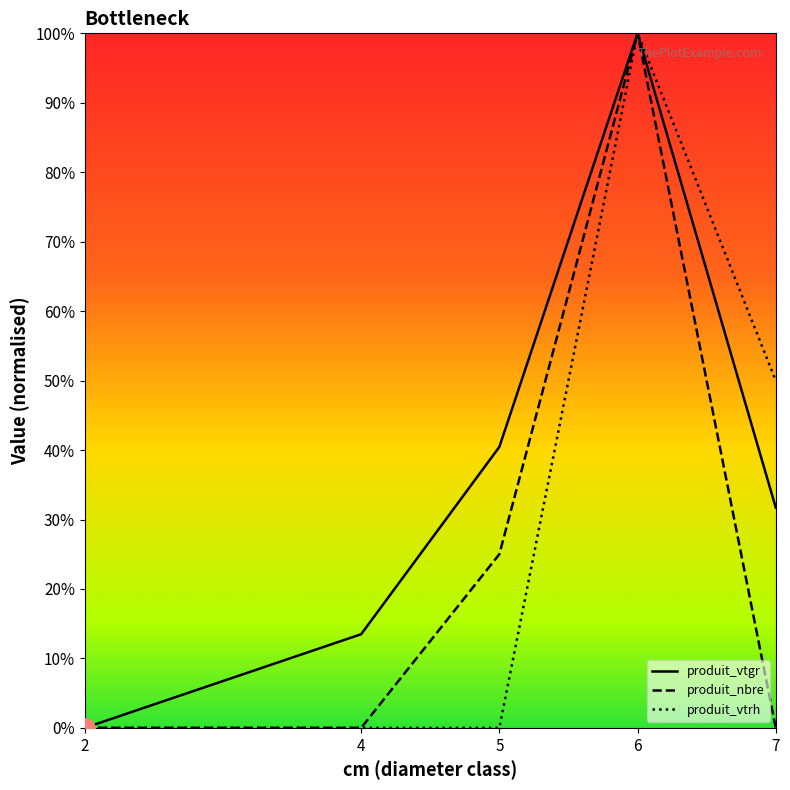

True or false: produit_vtgr and produit_vtrh intersect in this chart.

False